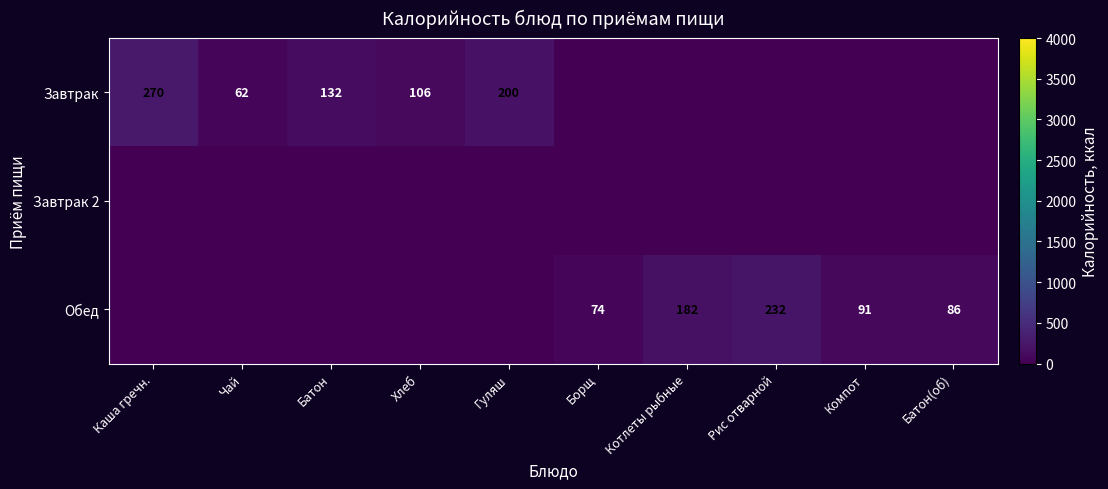

At how many categories does at least one series exceed 196?

3